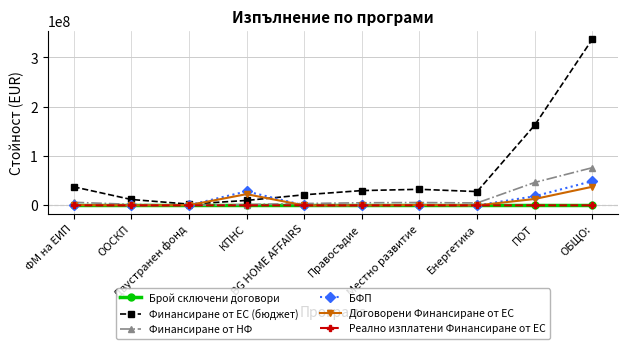

What is the label of the 10th point from the left?

ОБЩО: